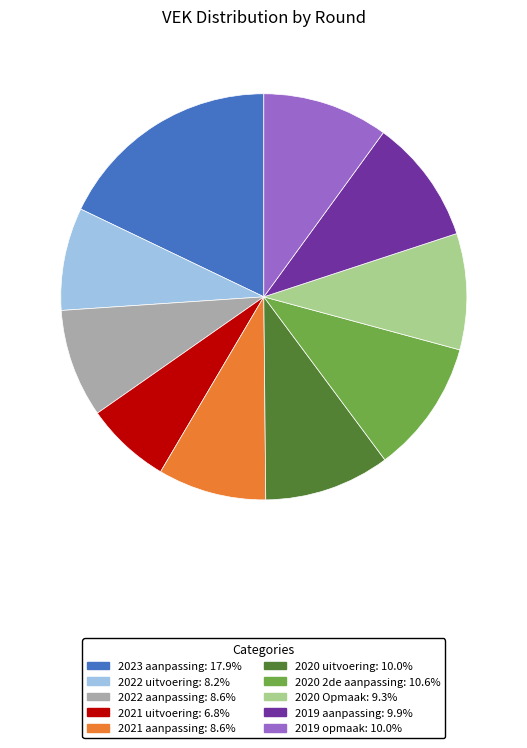

Is it true that 2022 uitvoering is 8% of the pie?

True